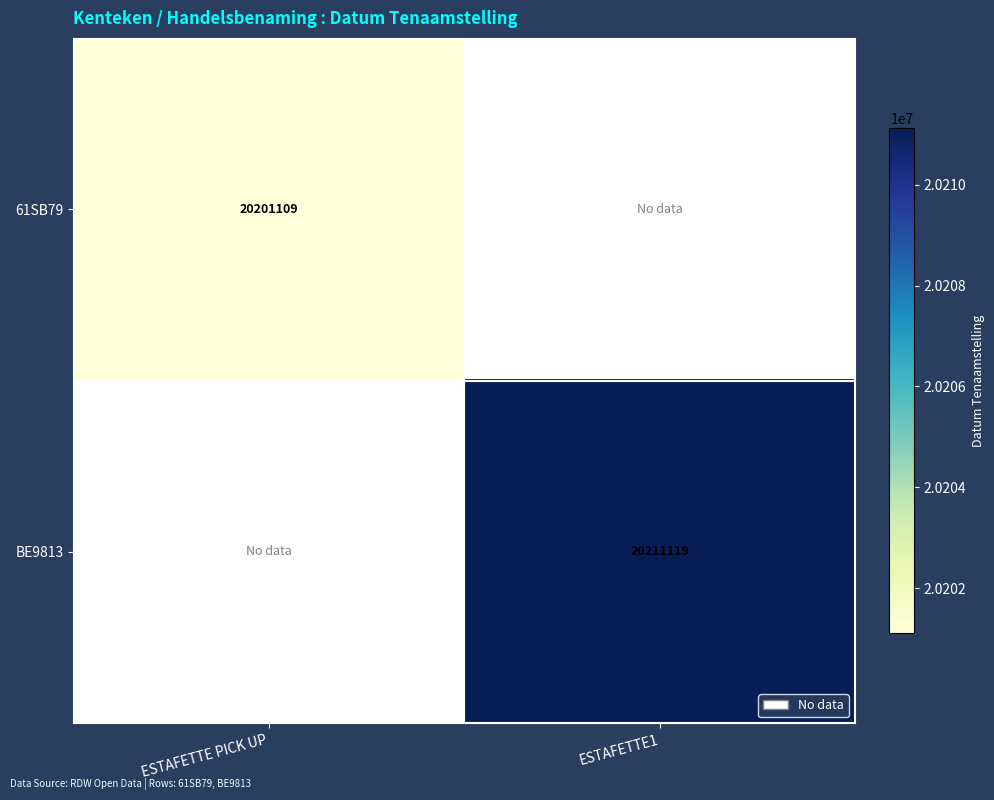

The BE9813 series shows 31936474 at ESTAFETTE1. True or false?

False